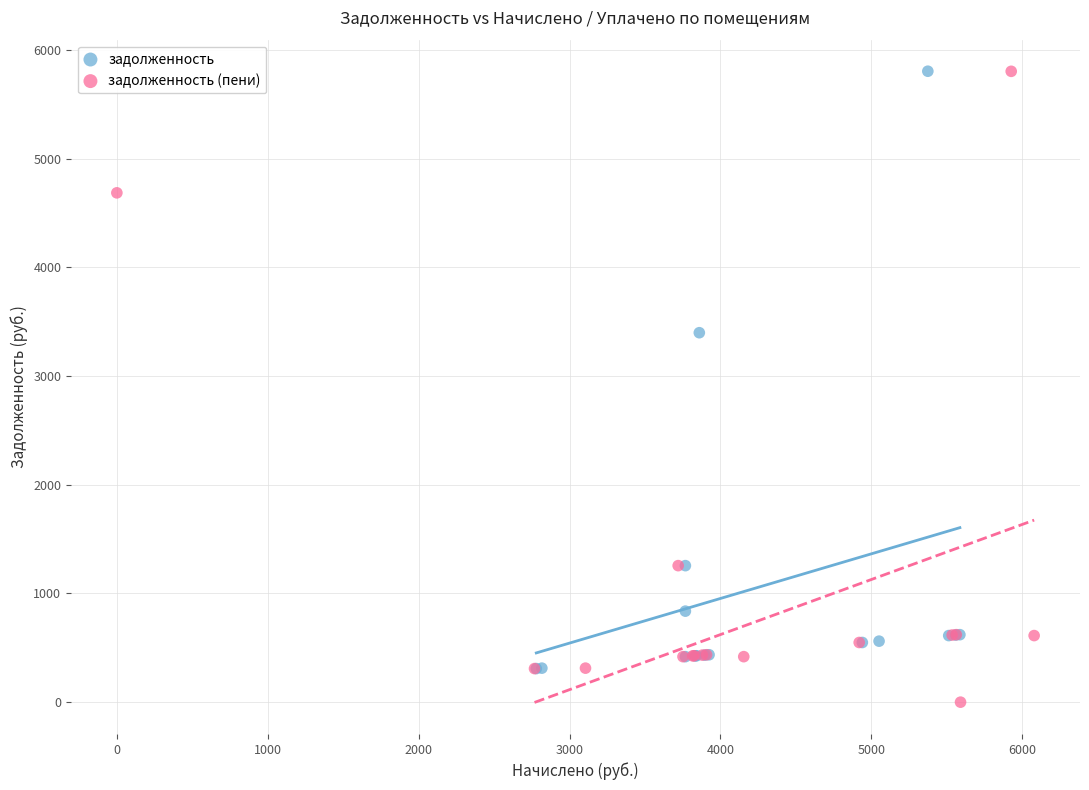

Which series reaches the minimum Y coordinate?

задолженность (пени)